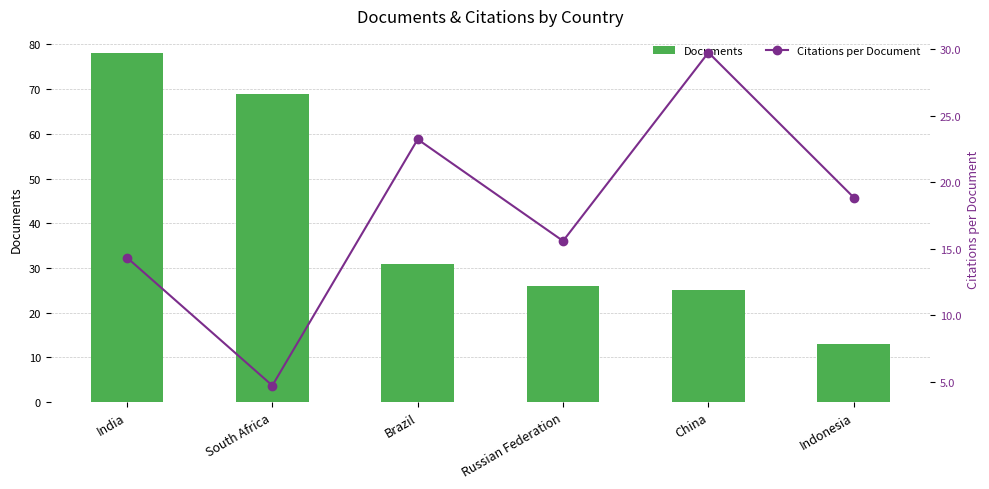

The Citations per Document series shows 10.2 at China. True or false?

False